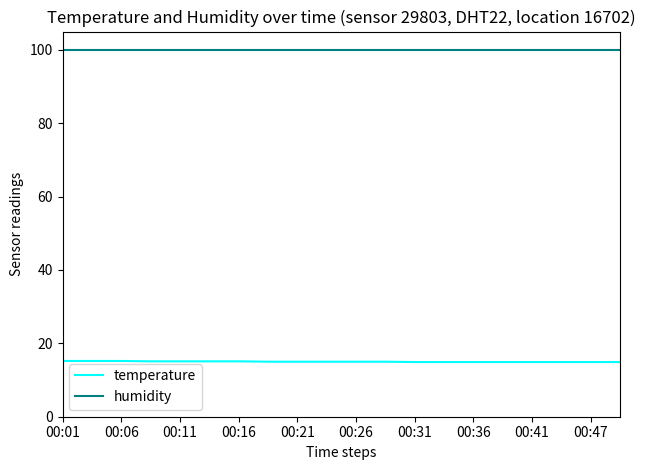

Count the number of categories in the chart.

20